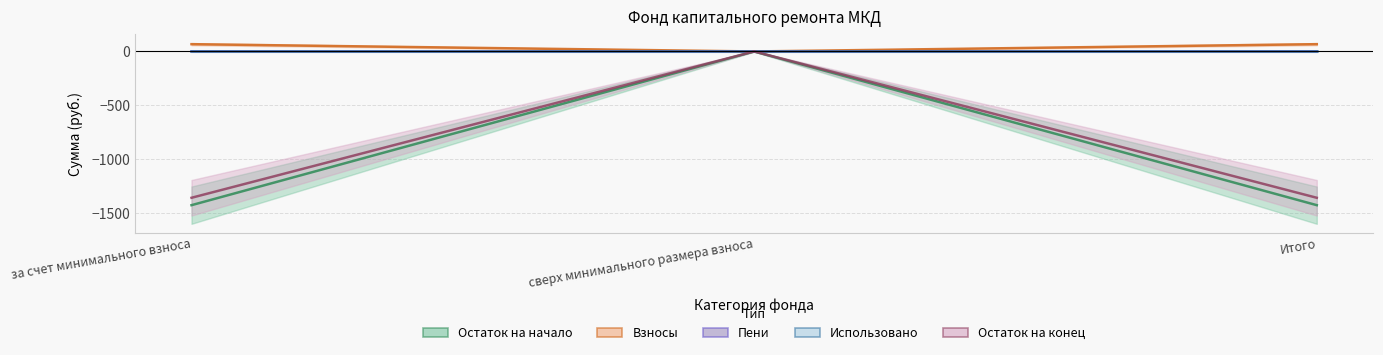

Which series has the largest total across all categories?

Взносы